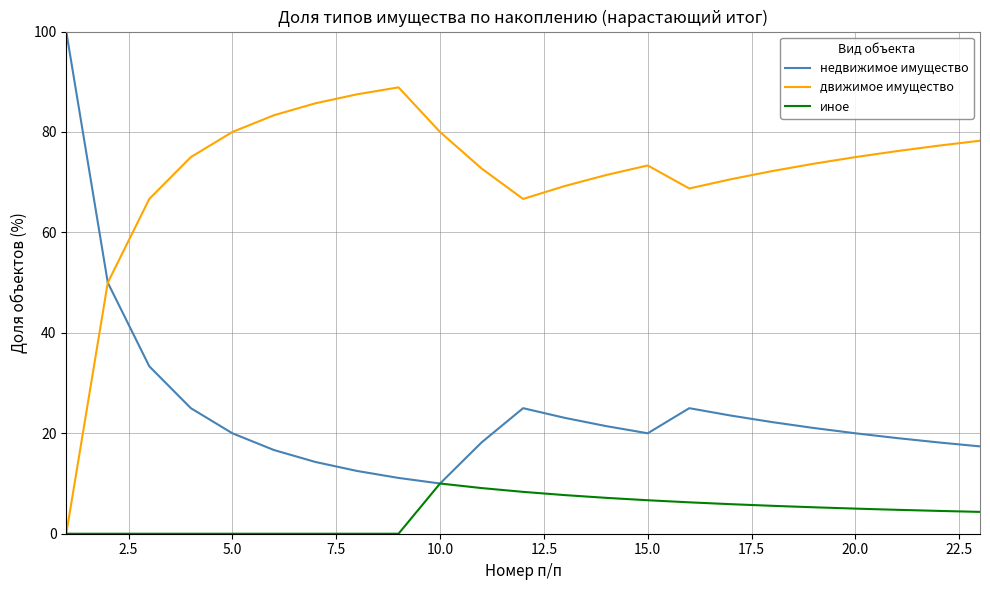

List the series in order of their overall mean, lowest first.

иное, недвижимое имущество, движимое имущество